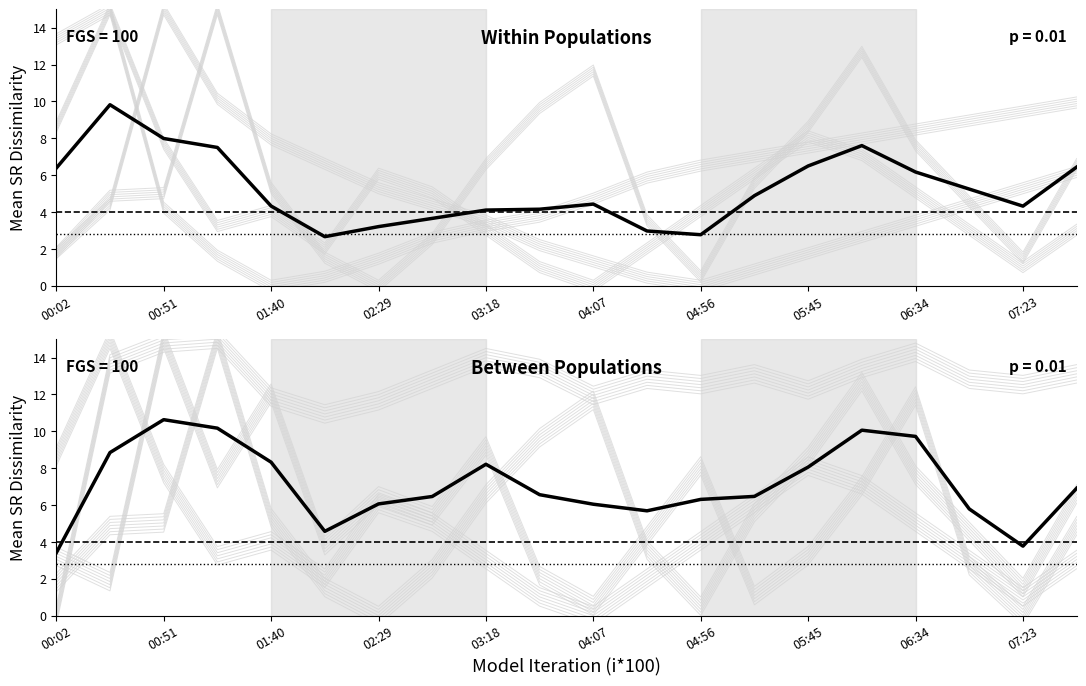

Reading left to right, extract all data points from this chart.

Mean (SDS_P1 & Humidity): 6.4	9.8	8.0	7.5	4.3	2.7	3.2	3.7	4.1	4.2	4.4	3.0	2.8	4.9	6.5	7.6	6.2	5.2	4.3	6.4
Mean (Samples & Max_cycle): 3.4	8.8	10.6	10.2	8.3	4.6	6.1	6.5	8.2	6.6	6.0	5.7	6.3	6.5	8.1	10.1	9.7	5.8	3.8	6.9